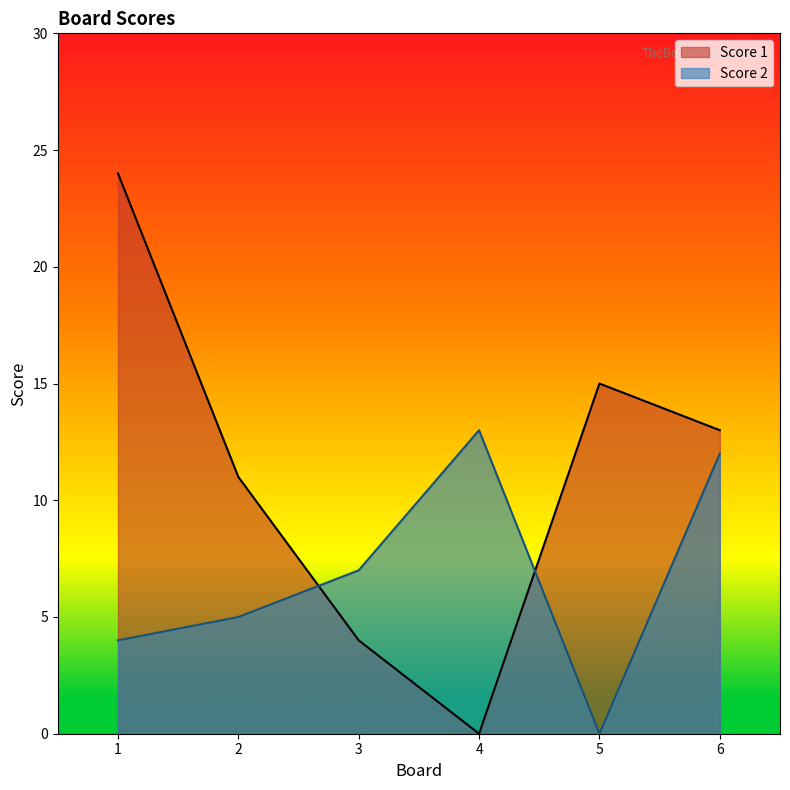

What is the approximate value of Score 1 at 3?

4